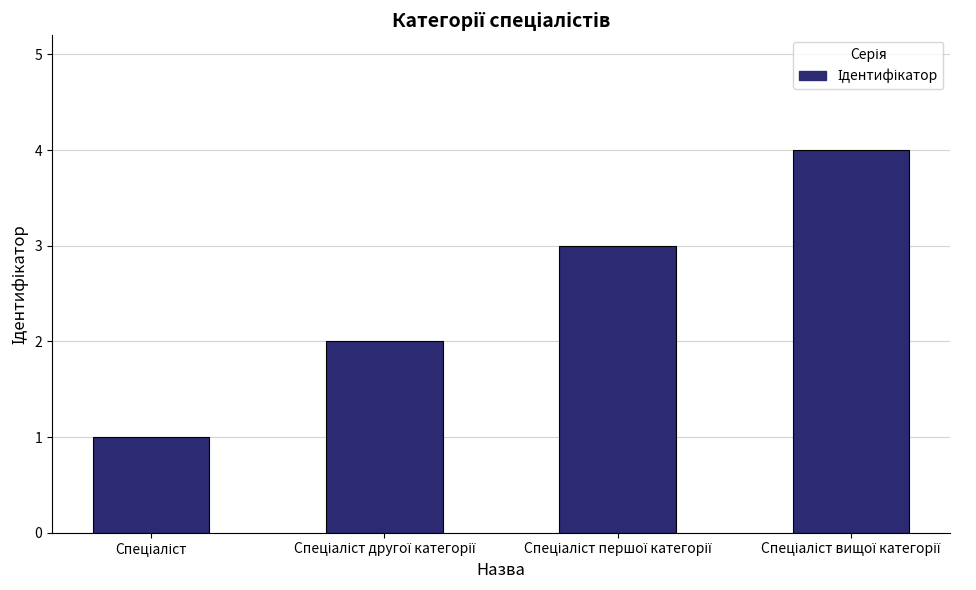

What is the sum of all values?

10